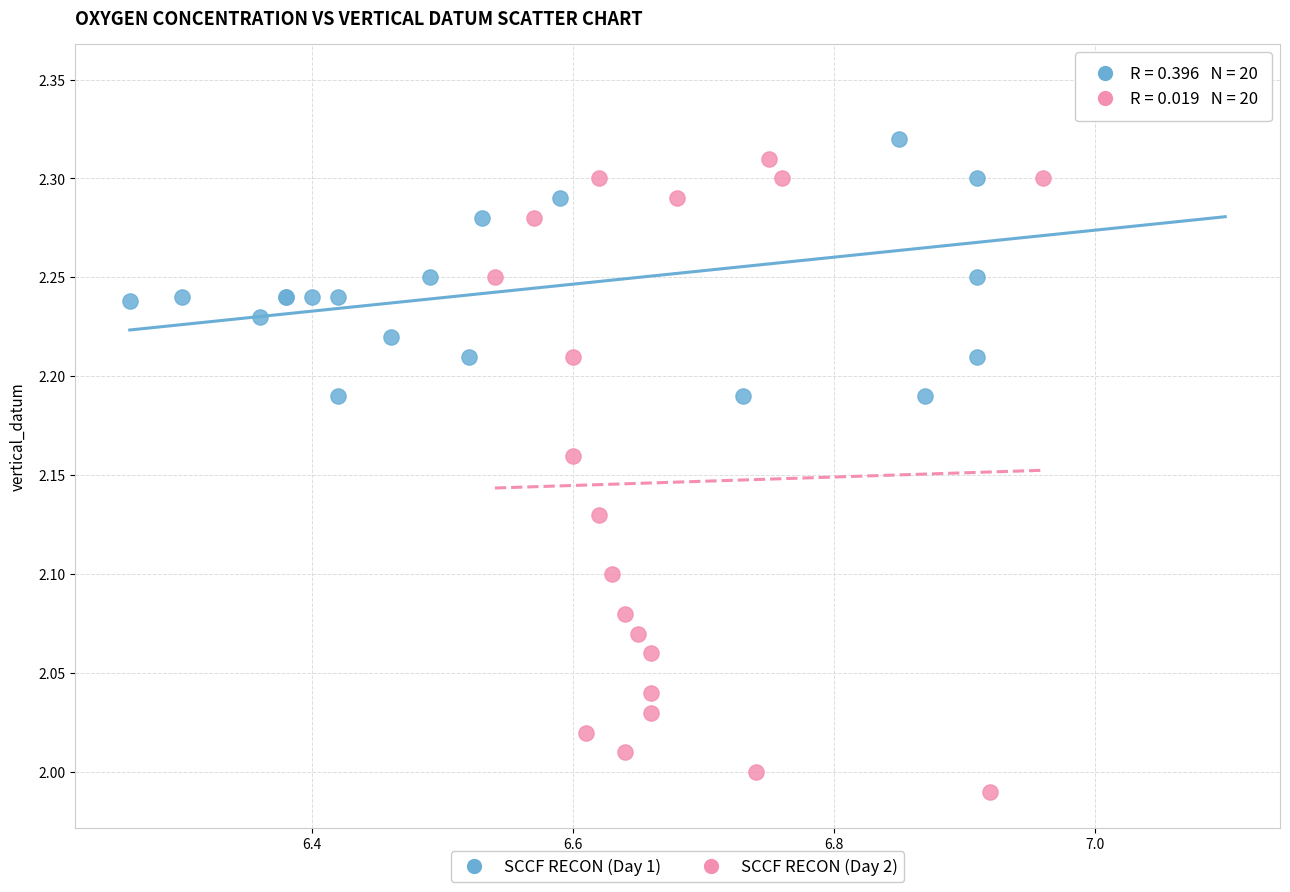

Which series contains the highest Y value?

SCCF RECON (Day 1)